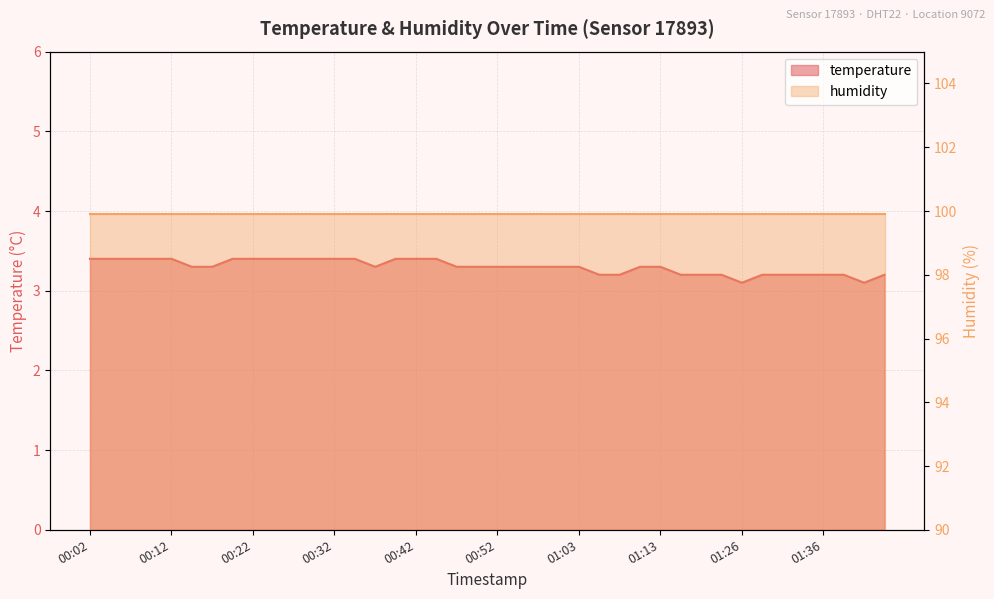

What is the difference between the second highest and second lowest values?

0.3